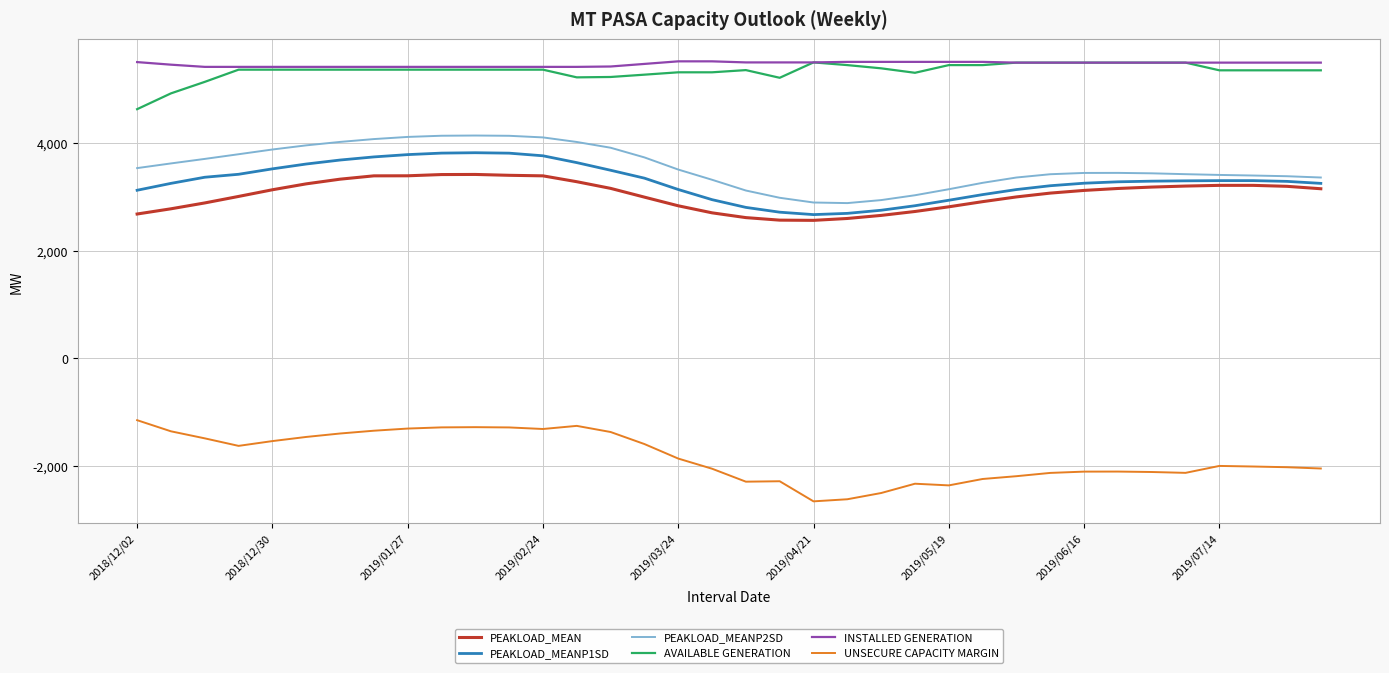

What is the lowest value of the UNSECURE CAPACITY MARGIN series?

-2663